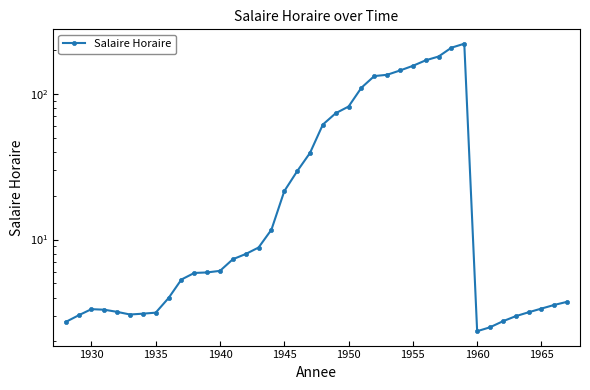

What is the value of the 37th point from the left?

3.2